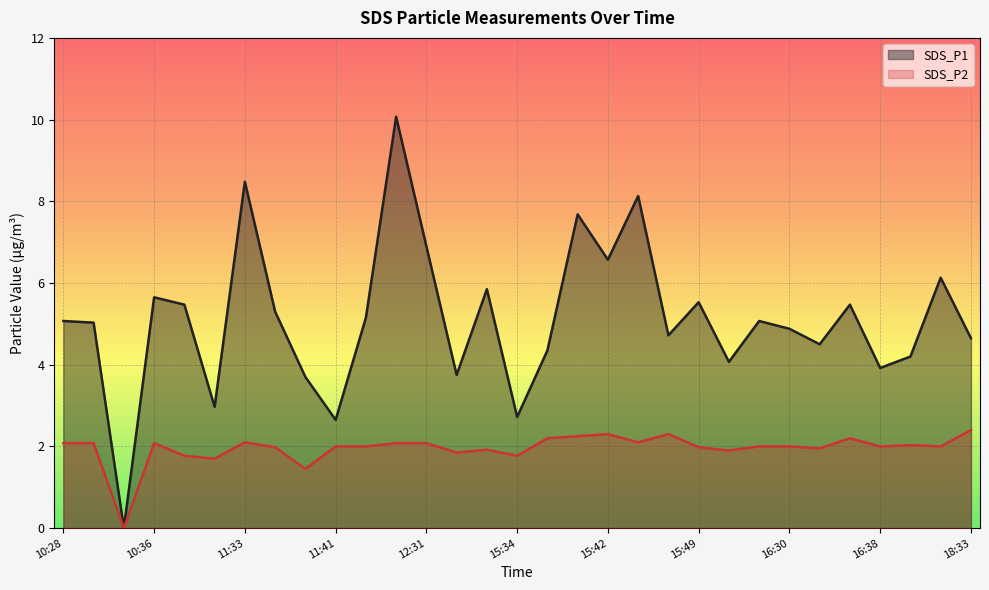

True or false: SDS_P1 and SDS_P2 intersect in this chart.

False